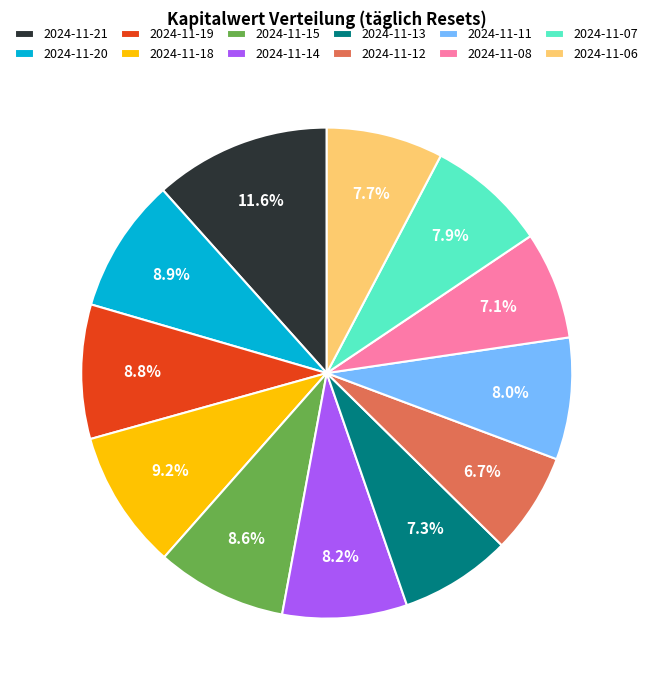

Approximately how many times larger is the value at 2024-11-14 compared to 2024-11-08?

1.2